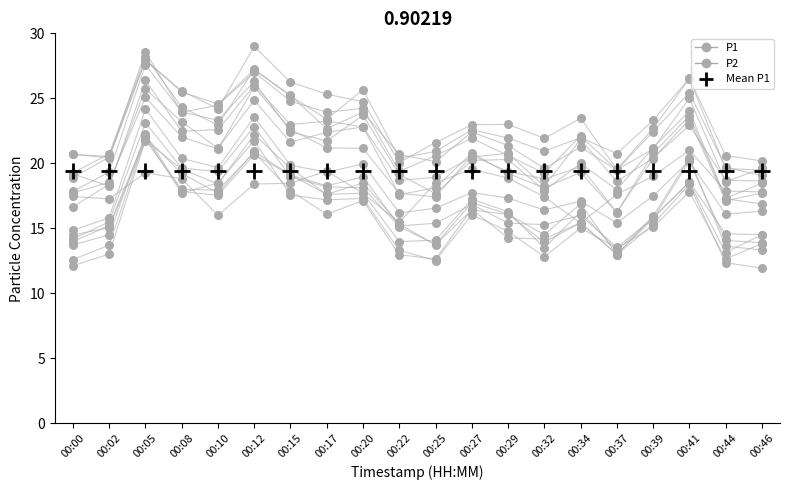

Which series reaches the maximum Y coordinate?

P1